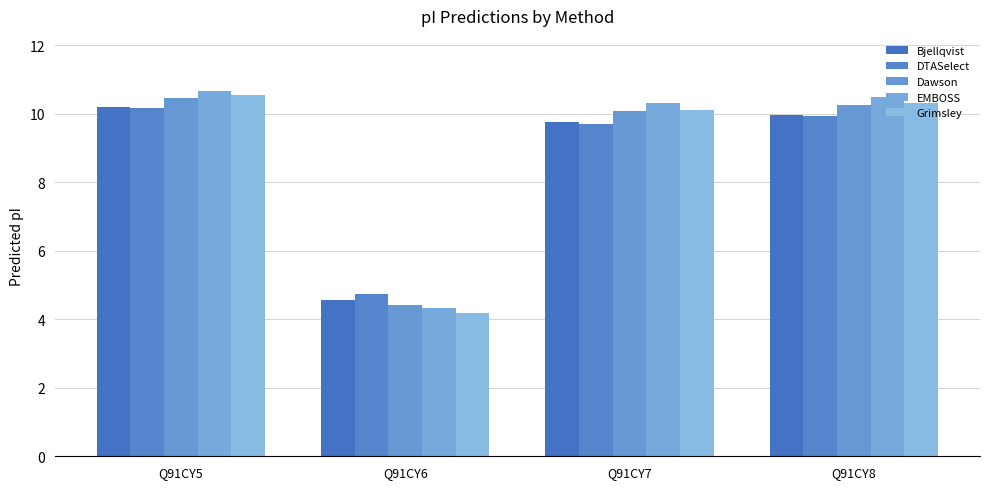

How many distinct data groups are displayed?

5